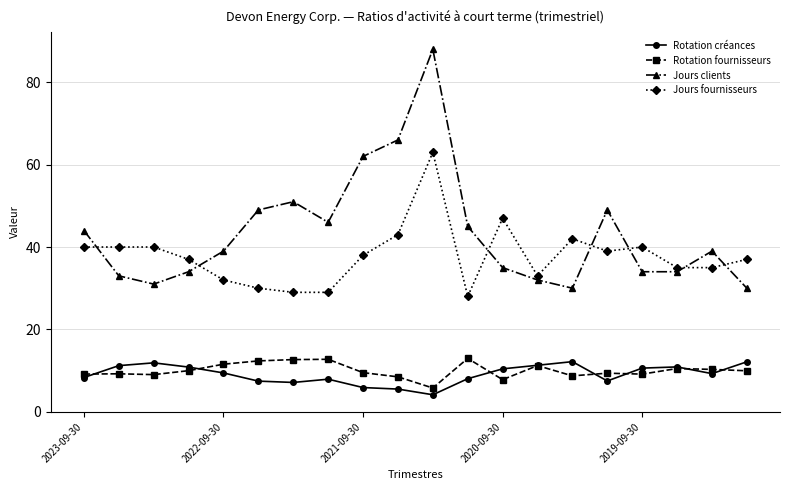

What is the greatest value displayed?

88.0